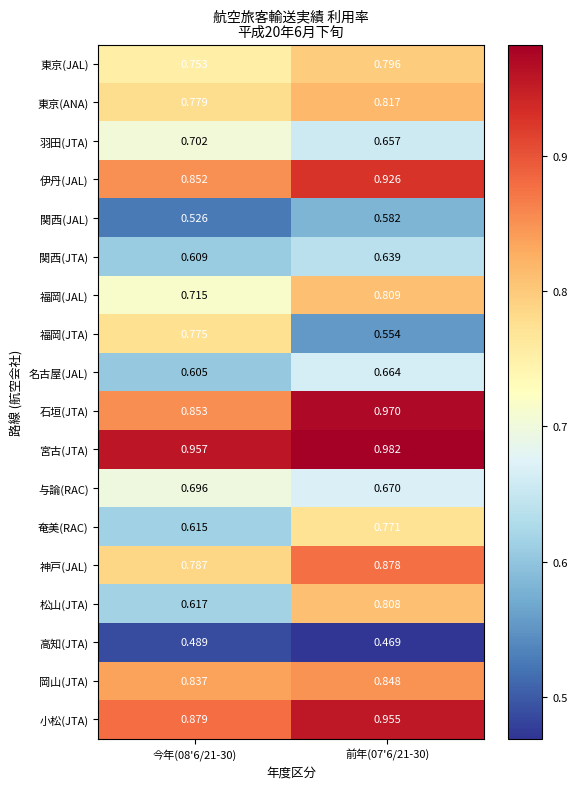

Which series has the largest total across all categories?

宮古(JTA)